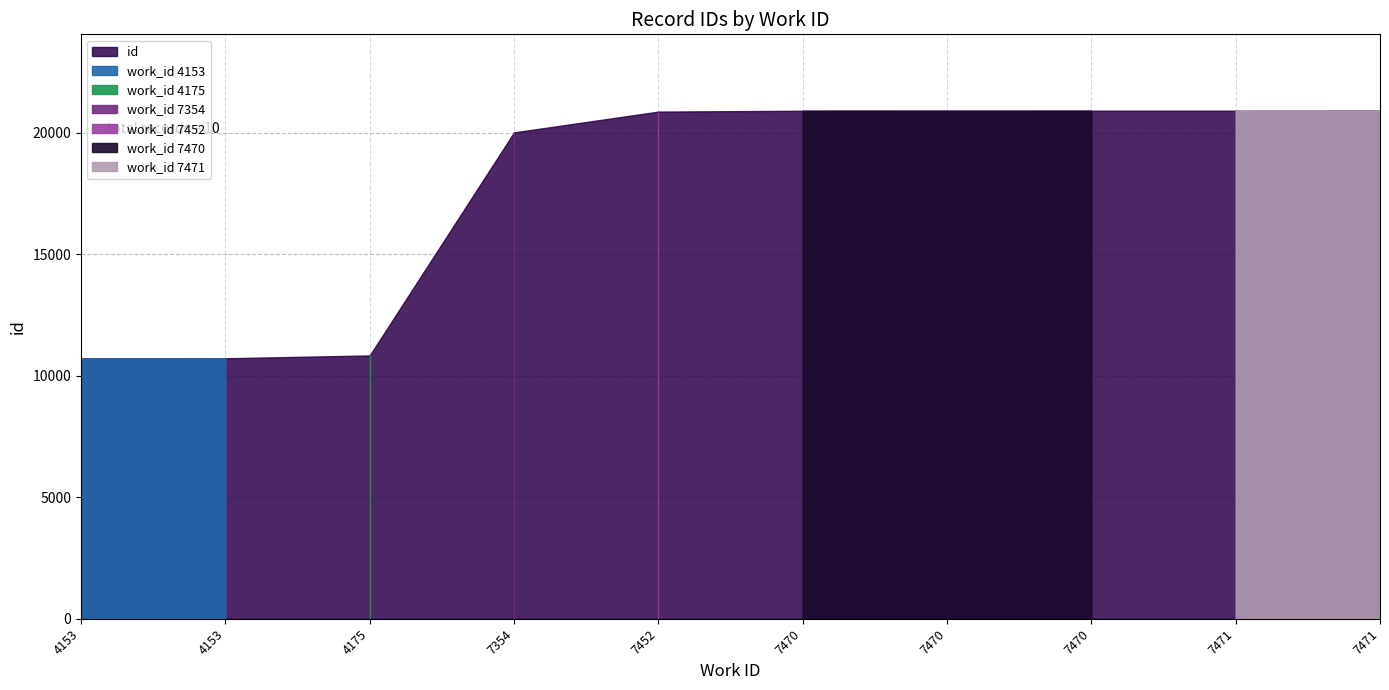

At which label is the value closest to 15809?

7354